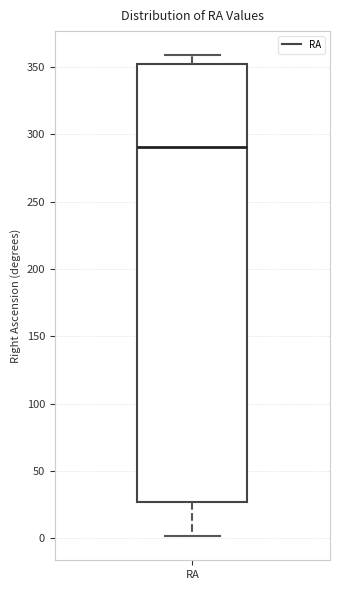

Transcribe this box plot: give where the median line is, the range the box spans, and where the two whiskers end, as read against the y-axis. The values are not printed on the chart, so give them approximately, as read against the axis.

median 290, box 25 to 350, whiskers 0 to 360